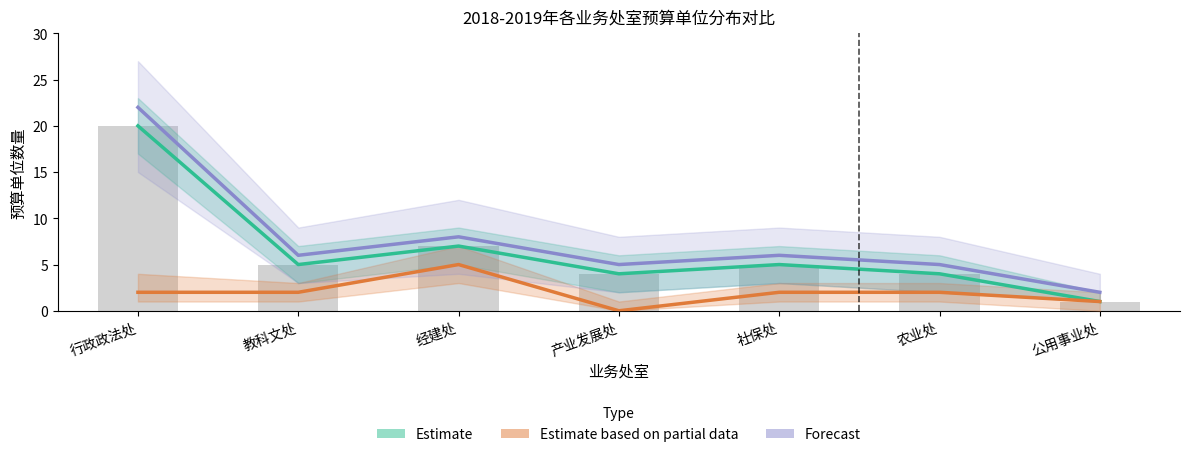

Reading right to left, transcribe all the data shown in this chart.

Estimate: 1	4	5	4	7	5	20
Estimate based on partial data: 1	2	2	0	5	2	2
Forecast: 2	5	6	5	8	6	22